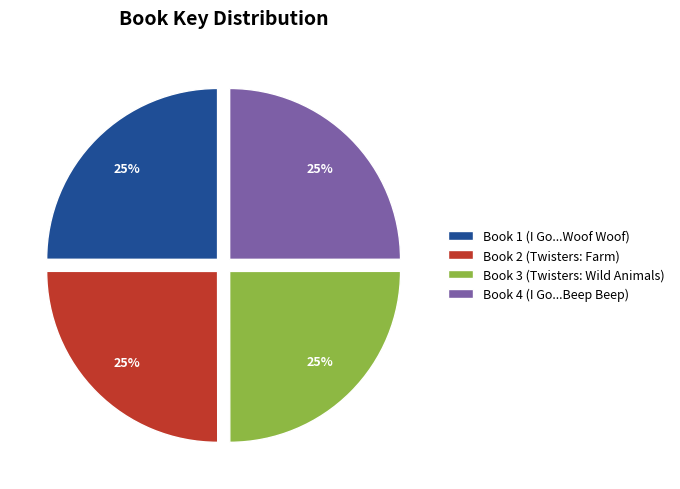

What is the ratio of the value at Book 2 (Twisters: Farm) to the value at Book 1 (I Go...Woof Woof)?

1.0